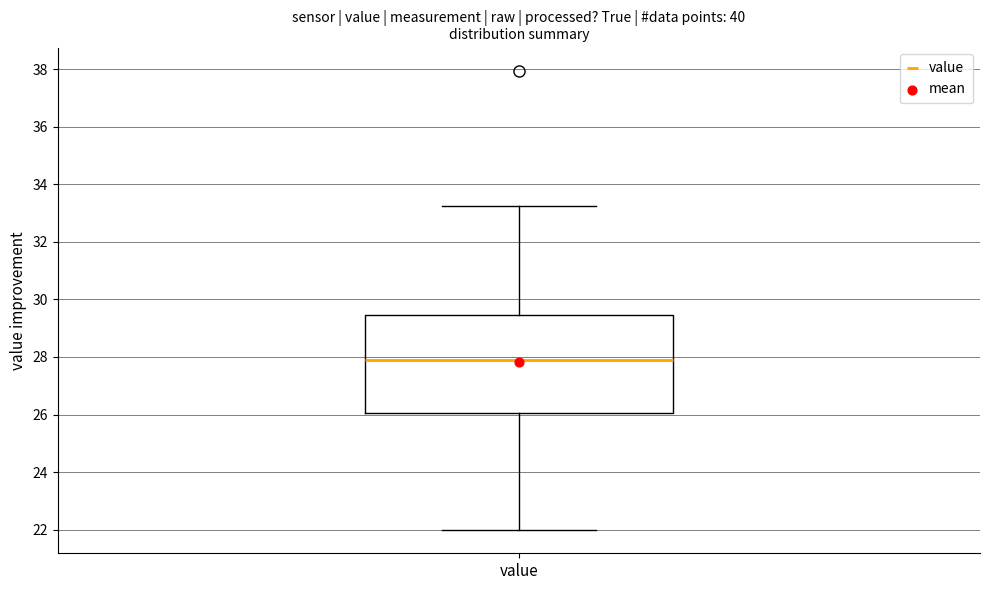

Read this box plot against the y-axis: the position of the median line, the range covered by the box, and the ends of both whiskers. The values are not printed on the chart, so give them approximately, as read against the axis.

median 28.0, box 26.0 to 29.4, whiskers 22.0 to 33.2